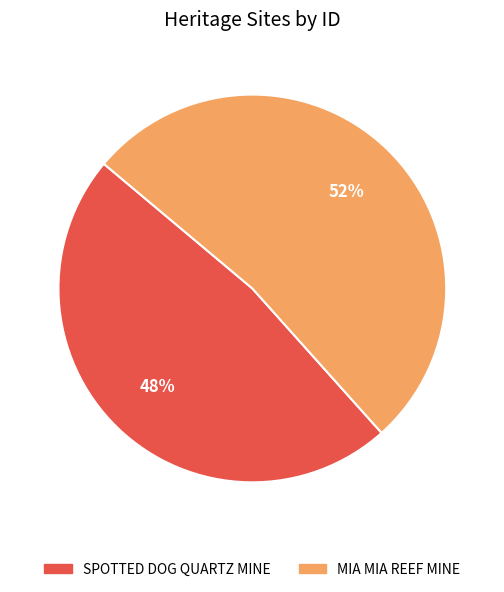

Rank the categories by value from lowest to highest.

SPOTTED DOG QUARTZ MINE, MIA MIA REEF MINE